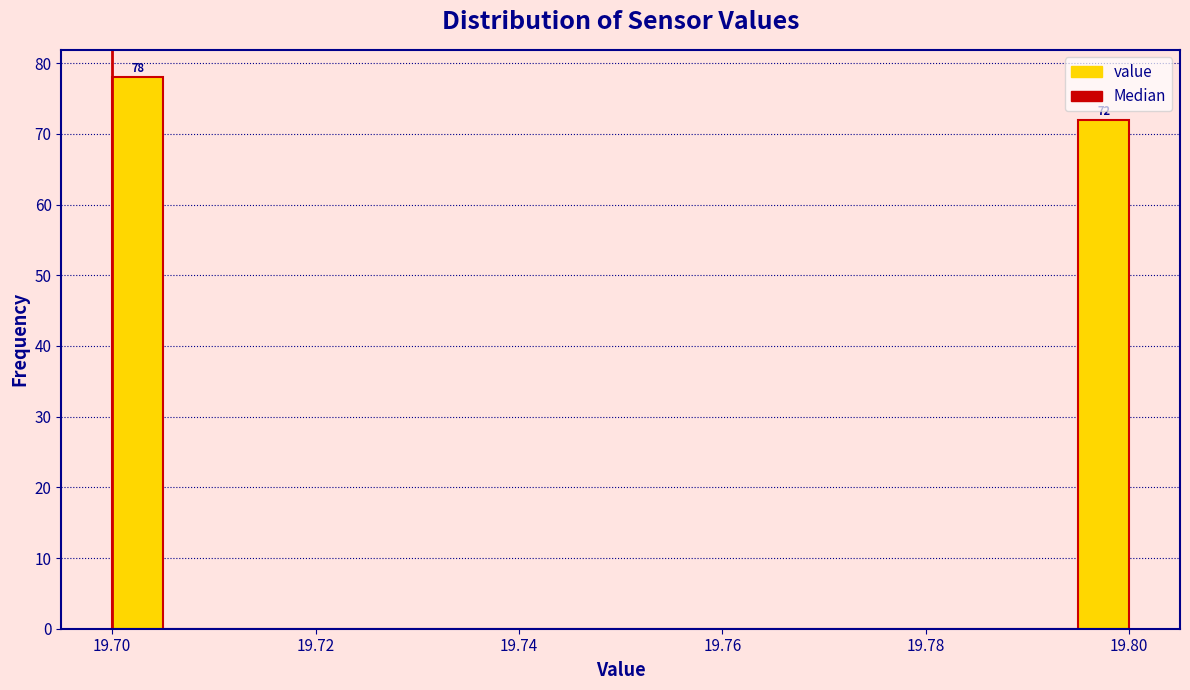

Read against the x-axis, roughly where is the centre of the tallest bar?

19.702